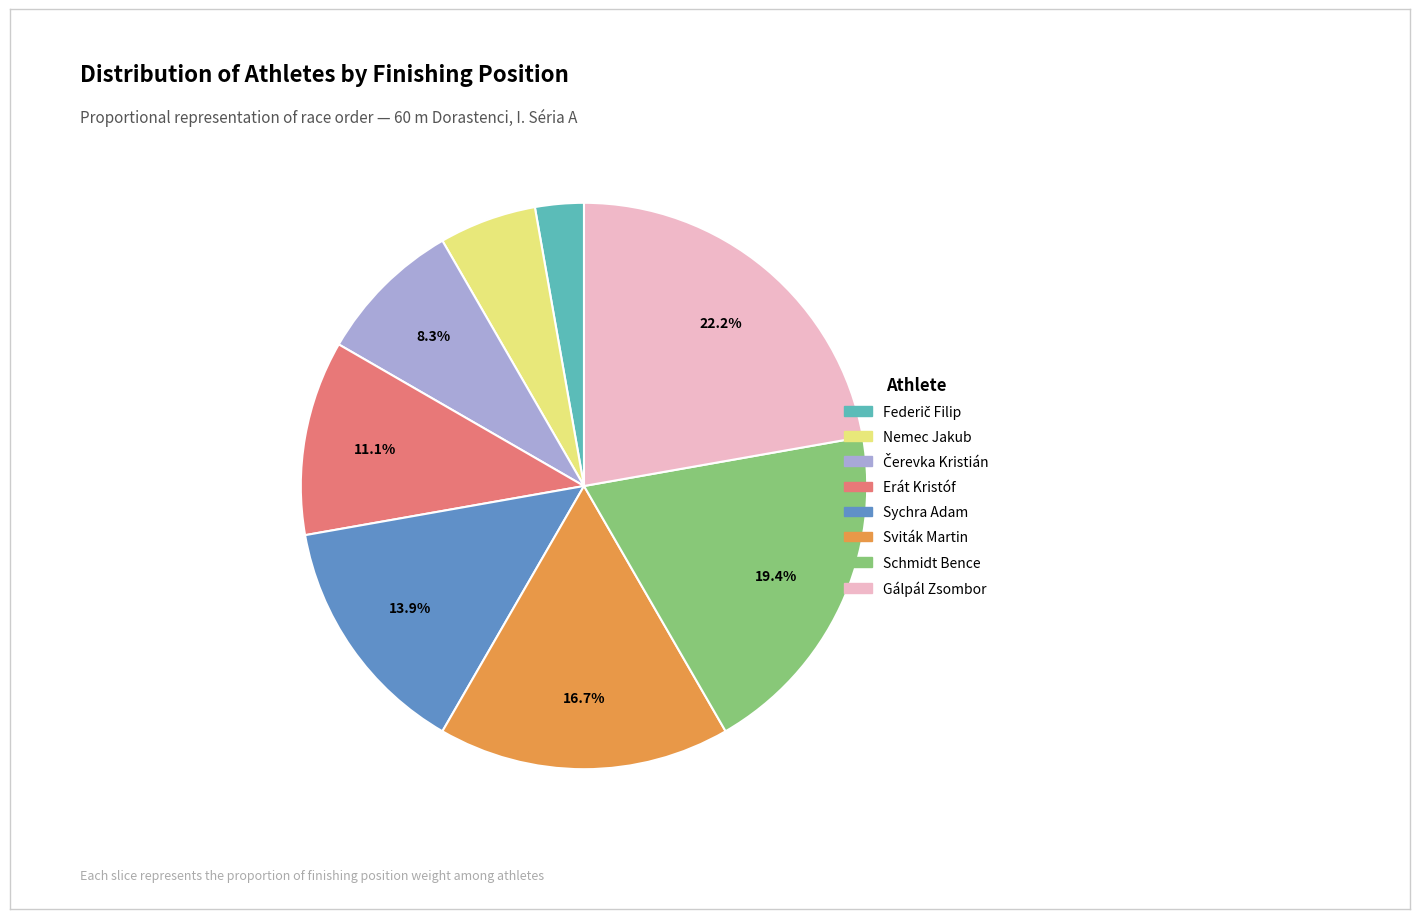

To the nearest percent, what portion does Nemec Jakub represent?

6%